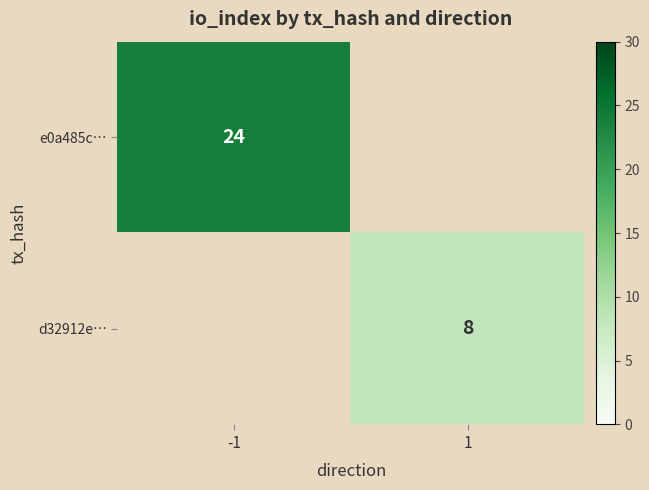

Between 1 and -1, which is larger?

-1